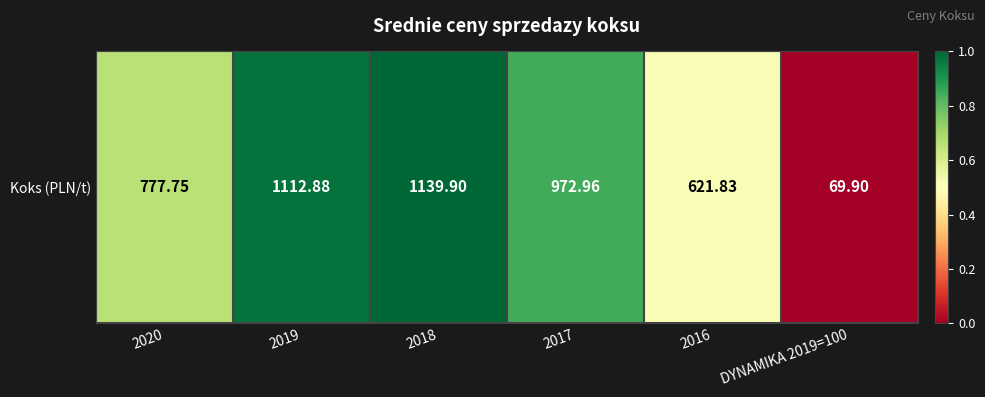

Is it true that the value at 2017 is 0.4?

False